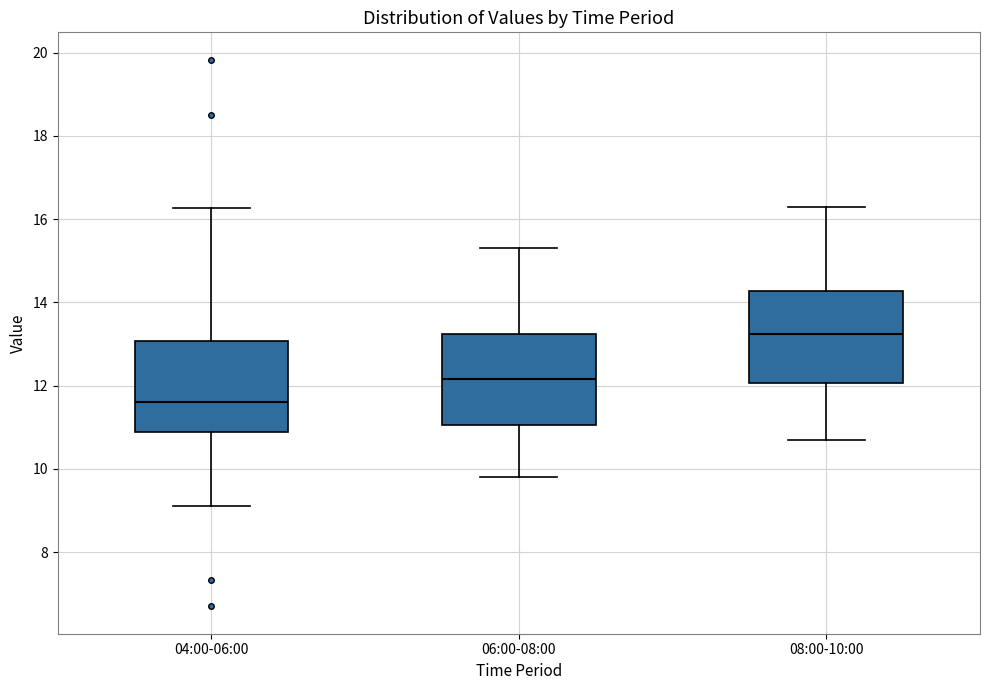

Reading left to right, read every box against the y-axis: the position of its median line, the range the box covers, and the ends of its whiskers. The values are not printed on the chart, so give them approximately, as read against the axis.

04:00-06:00: median 11.6, box 10.8 to 13.0, whiskers 9.2 to 16.2
06:00-08:00: median 12.2, box 11.0 to 13.2, whiskers 9.8 to 15.4
08:00-10:00: median 13.2, box 12.0 to 14.2, whiskers 10.8 to 16.4